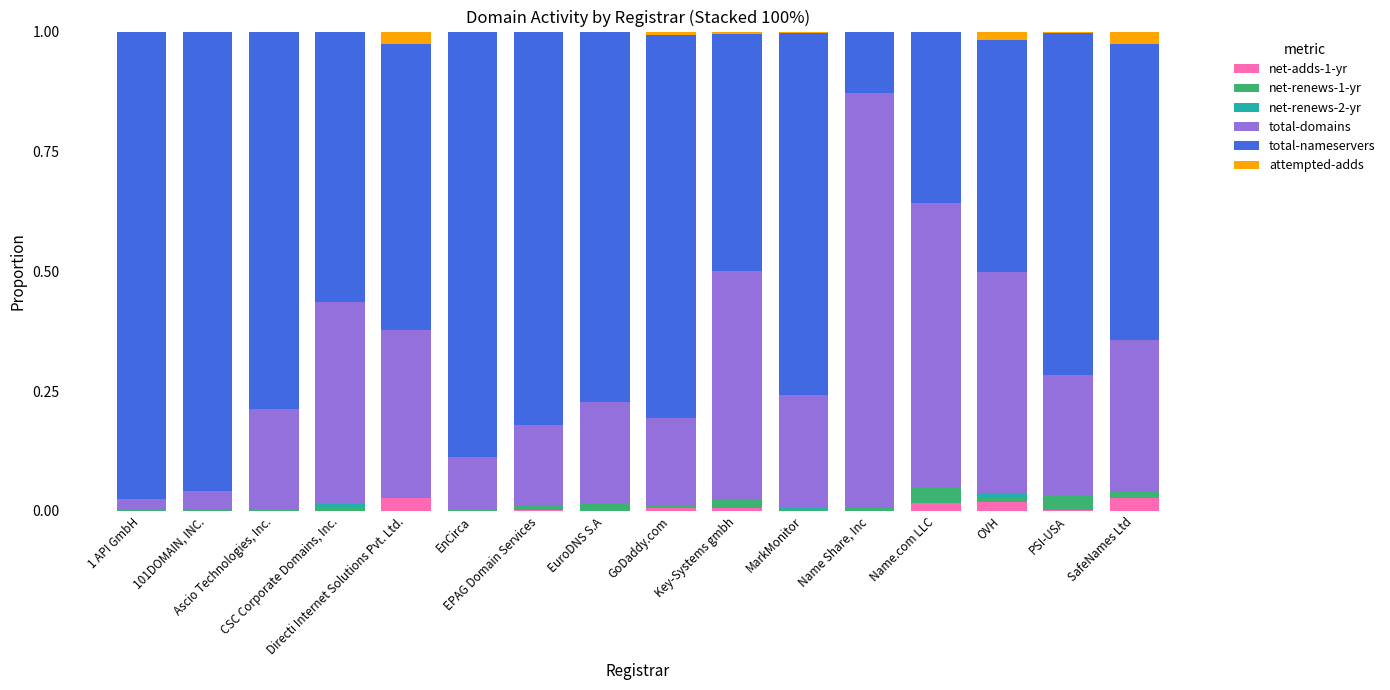

Are the bars horizontal?

No